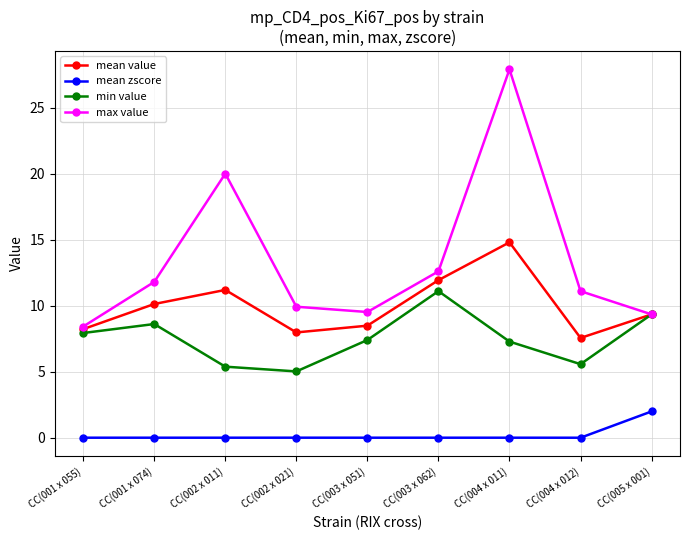

Which category has the highest value in the min value series?

CC(003 x 062)